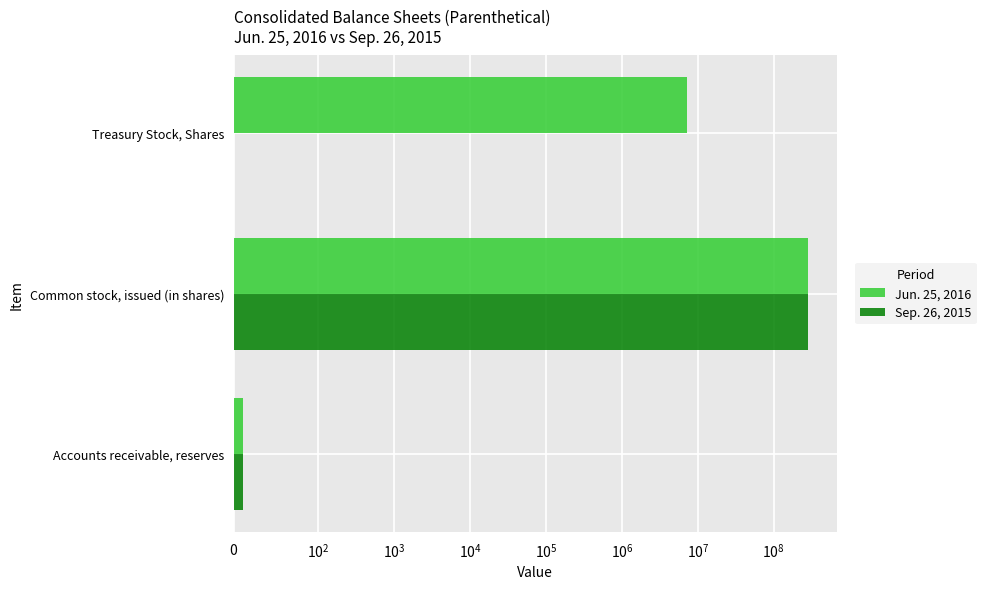

Reading right to left, extract all data points from this chart.

Jun. 25, 2016: 7289000.0	284361000.0	11.4
Sep. 26, 2015: 0.0	282495000.0	11.1